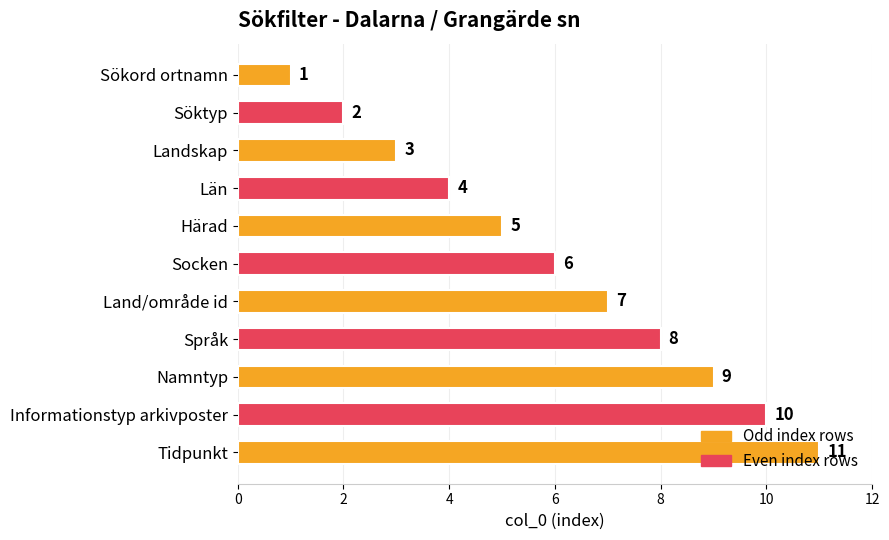

Count the number of categories in the chart.

11